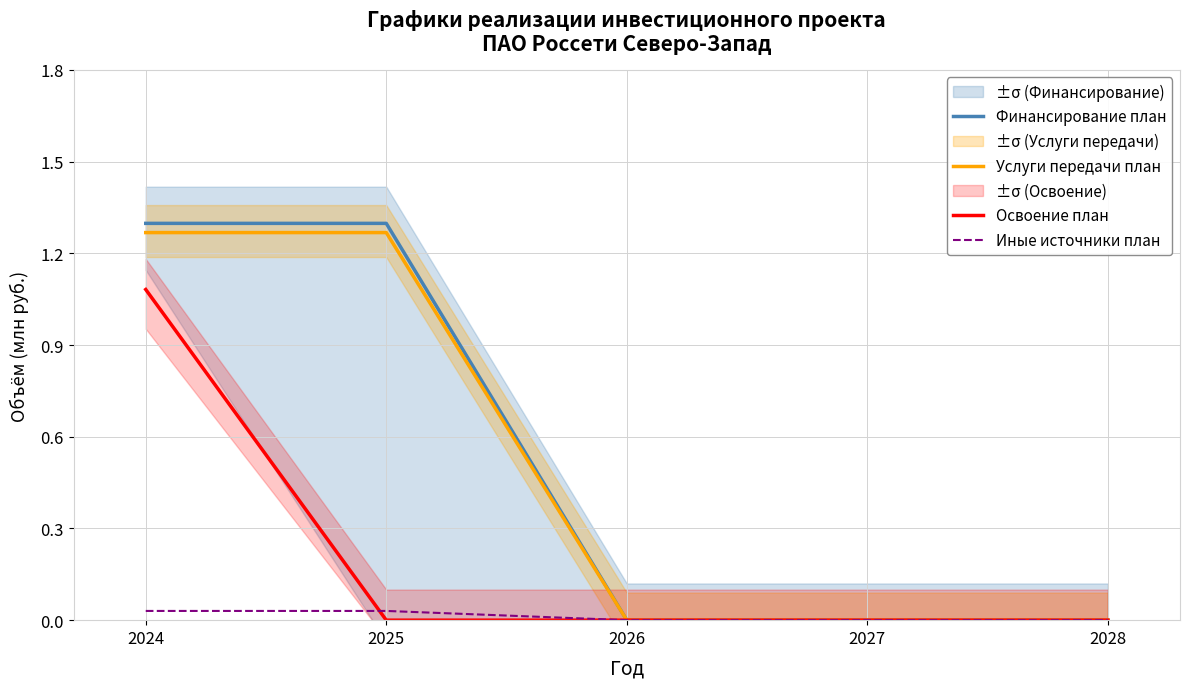

Rank the series by their maximum value, from highest to lowest.

Финансирование план, Услуги передачи план, Освоение план, Иные источники план